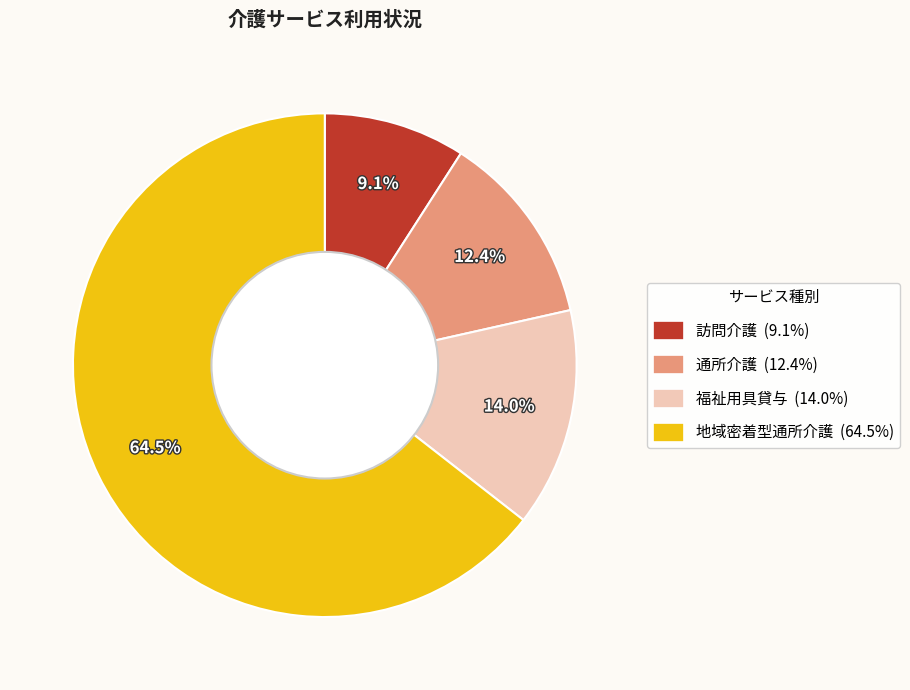

Which category has the biggest portion of the pie?

地域密着型通所介護